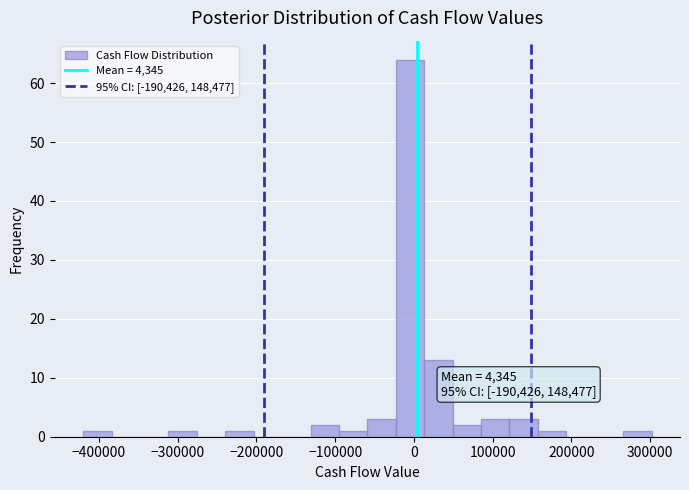

Around what value on the x-axis is the tallest bar? Give the approximate position of its centre, as read against the axis.

0